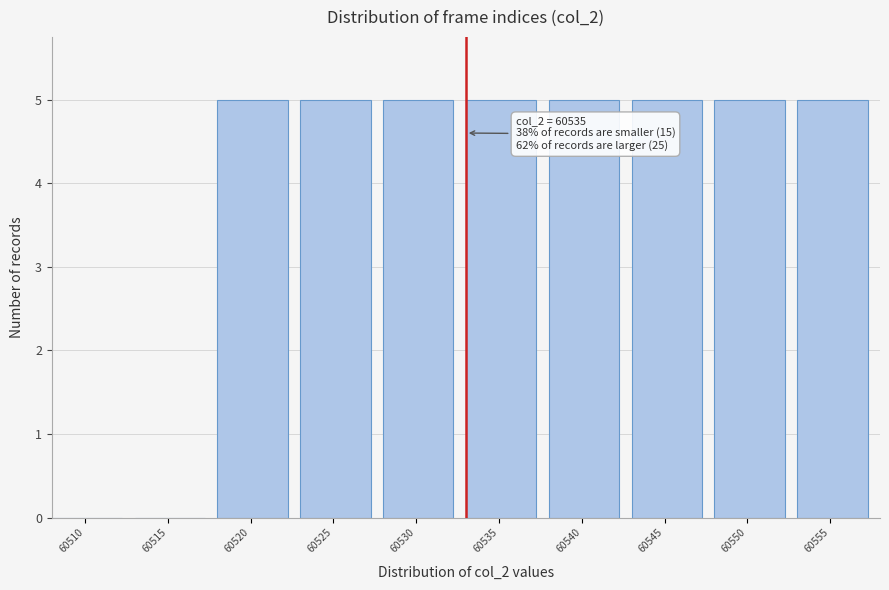

Reading left to right, extract all data points from this chart.

60510=0	60515=0	60520=5	60525=5	60530=5	60535=5	60540=5	60545=5	60550=5	60555=5